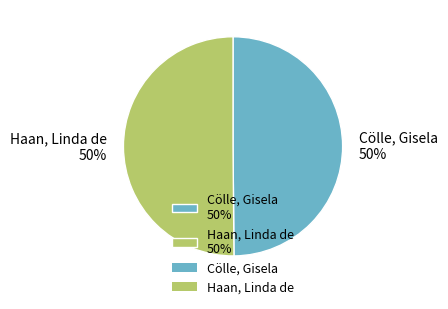

To the nearest percent, what portion does Cölle, Gisela represent?

50%